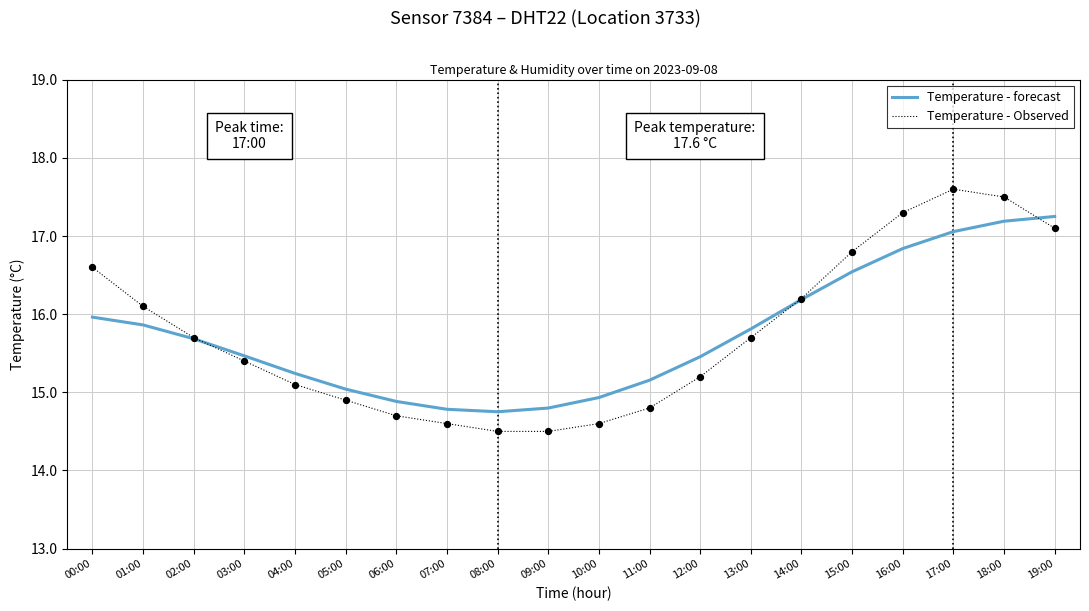

Is the value of Temperature - Observed at 15:00 greater than the value of Temperature - forecast at 09:00?

Yes